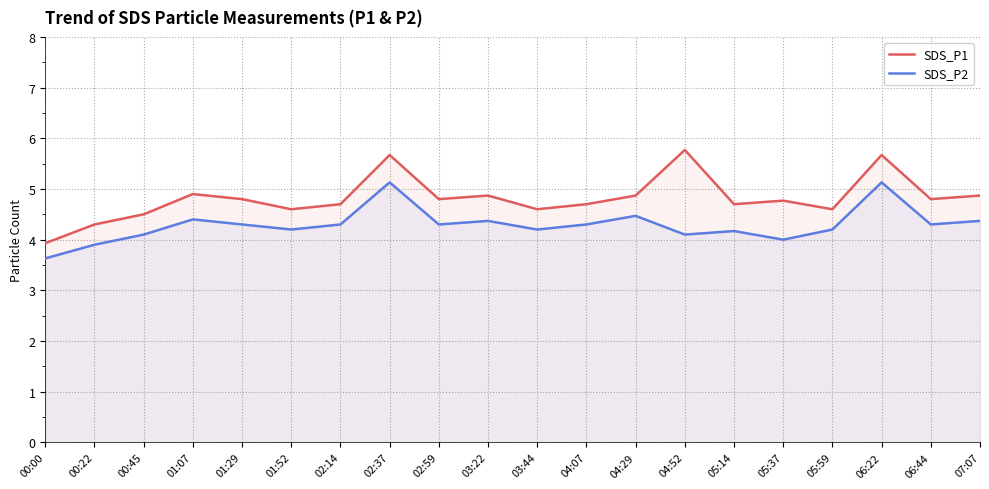

What is the difference between the SDS_P2 values at 06:44 and 00:22?

0.4